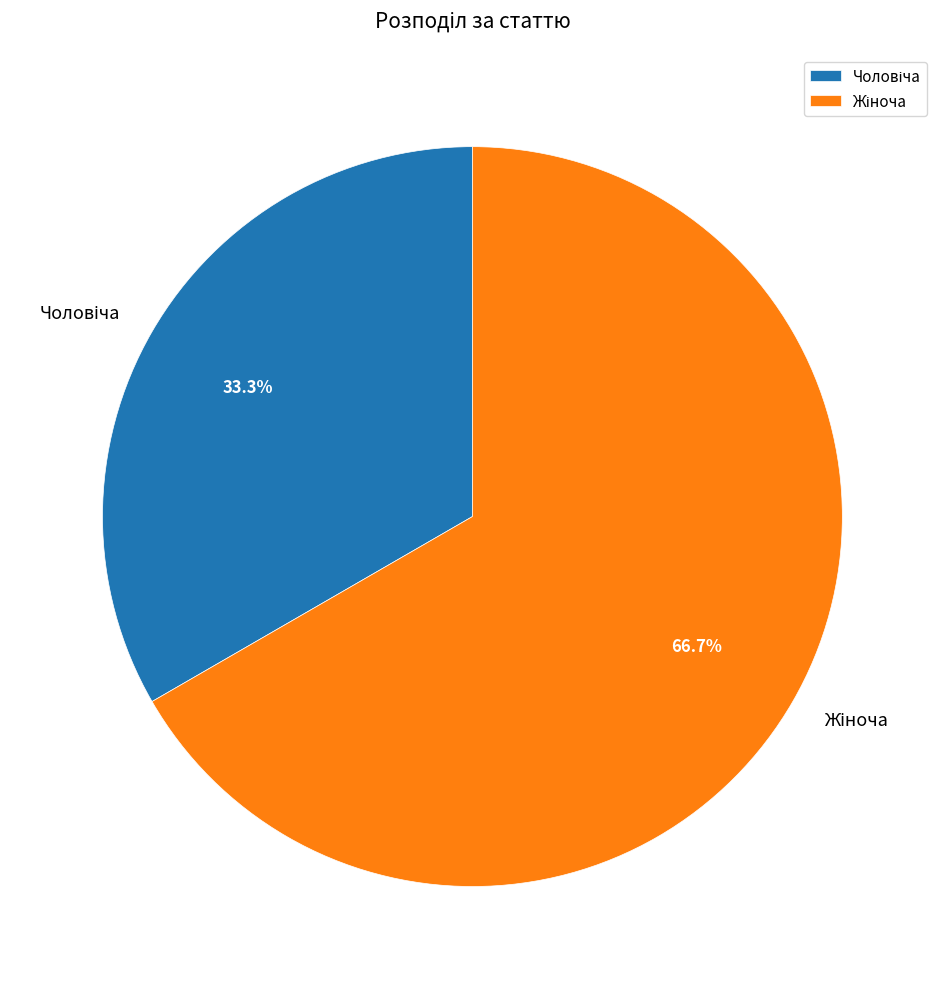

Does any single category account for the majority?

Yes